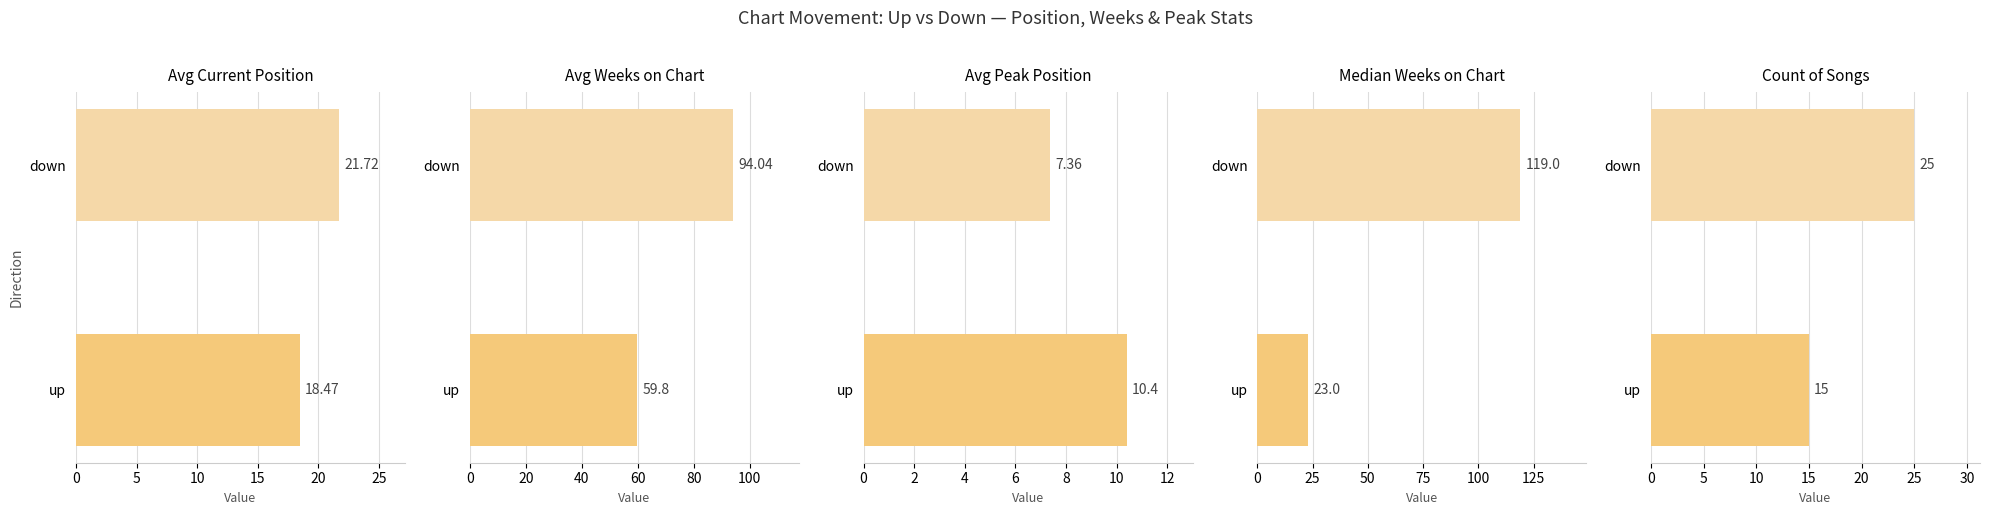

Rank the series by their average value, from lowest to highest.

up, down